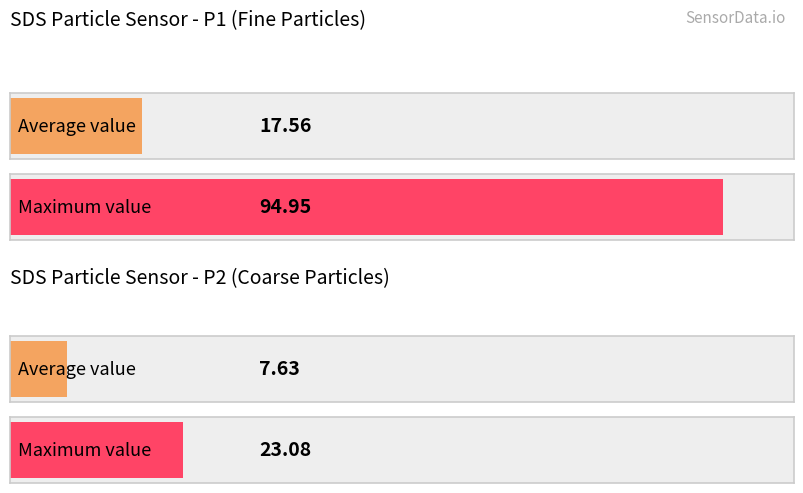

Are the bars horizontal?

Yes